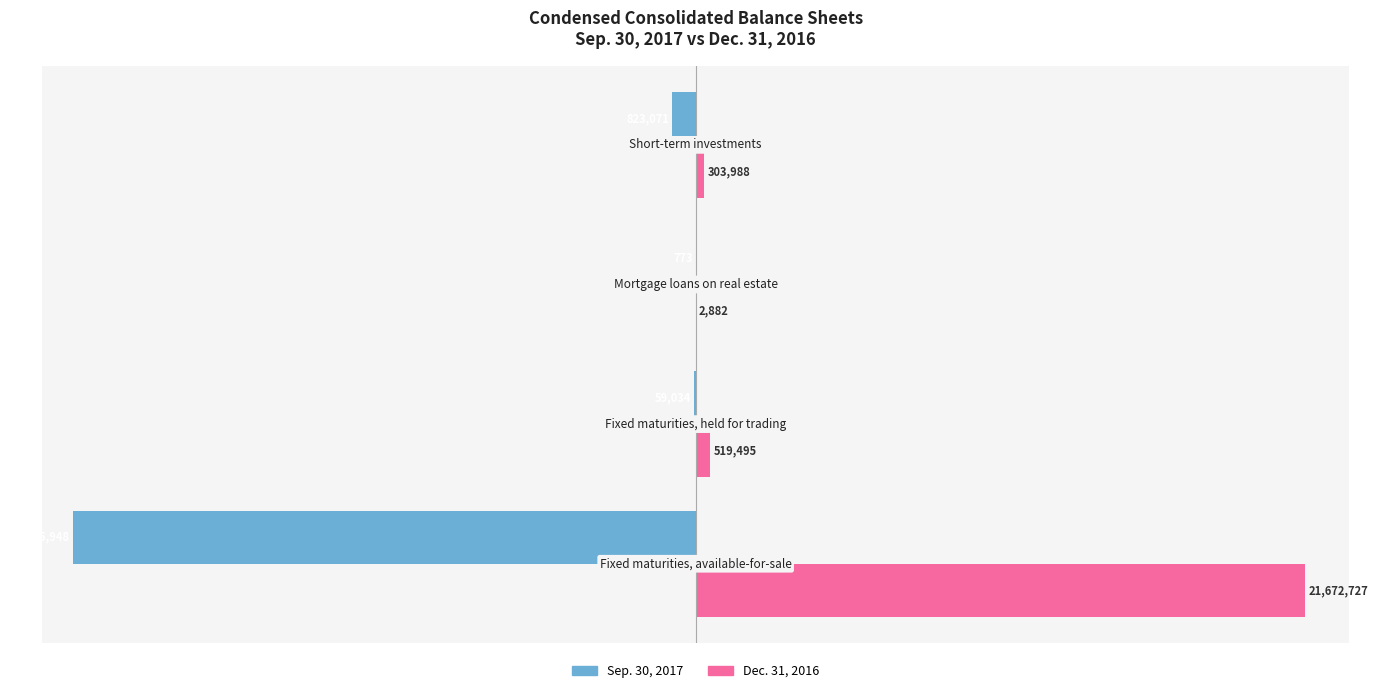

What are all the series names shown in the legend?

Sep. 30, 2017, Dec. 31, 2016